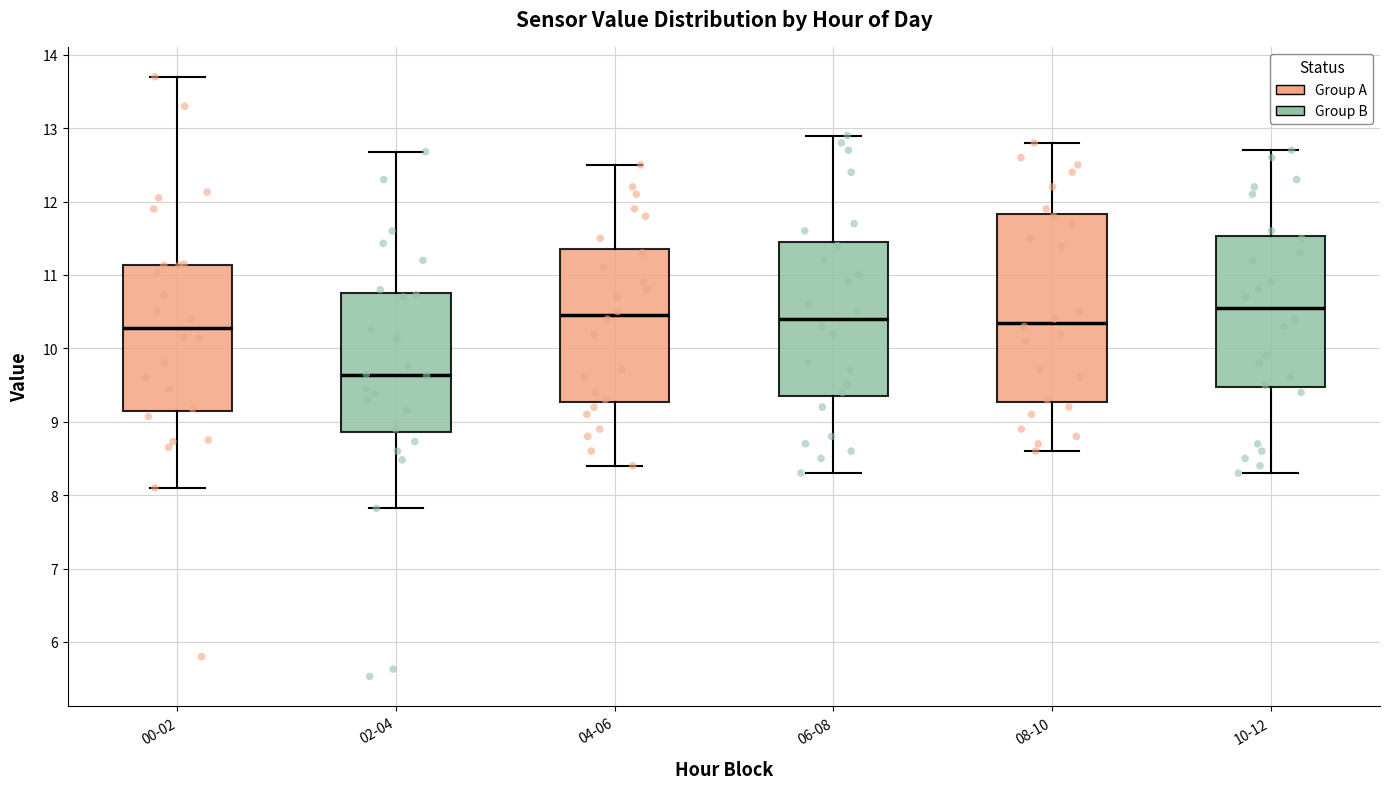

Which box has the highest median line?

10-12